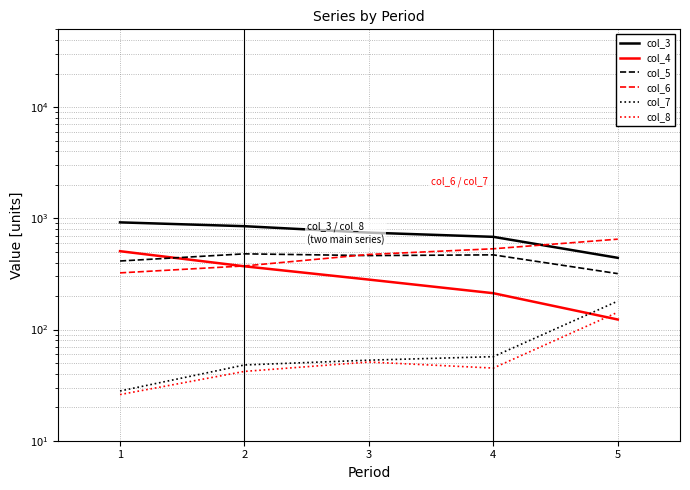

Which series has the largest total across all categories?

col_3